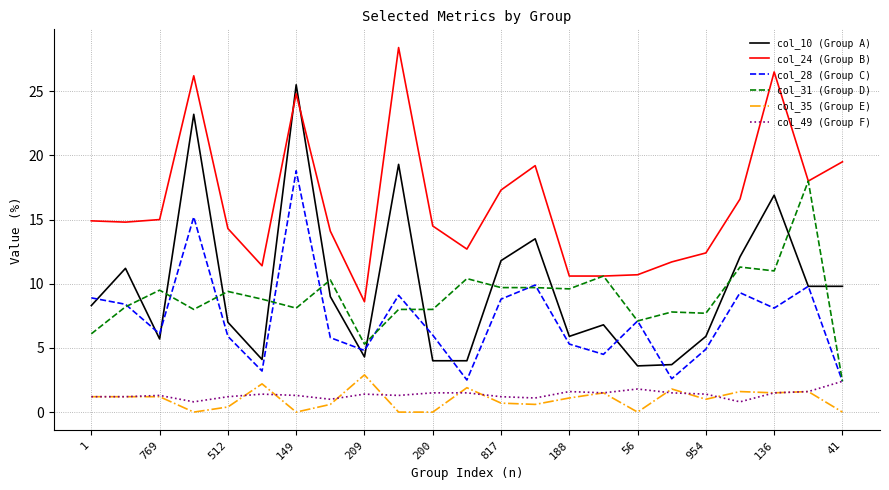

True or false: col_10 (Group A) and col_49 (Group F) cross at least once.

False